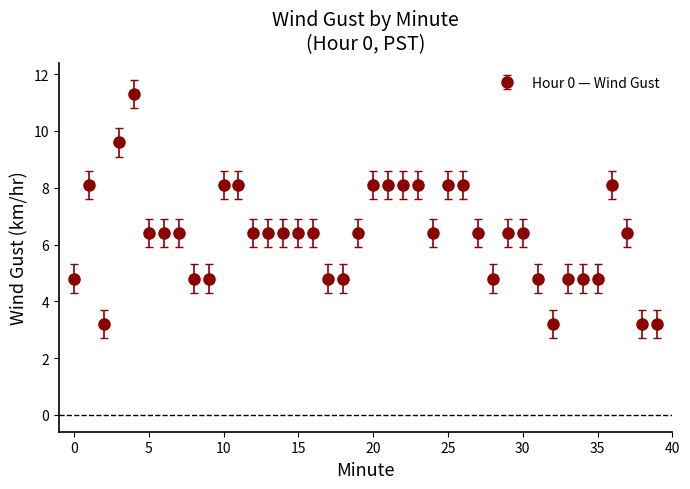

What is the sum of all values?

252.3